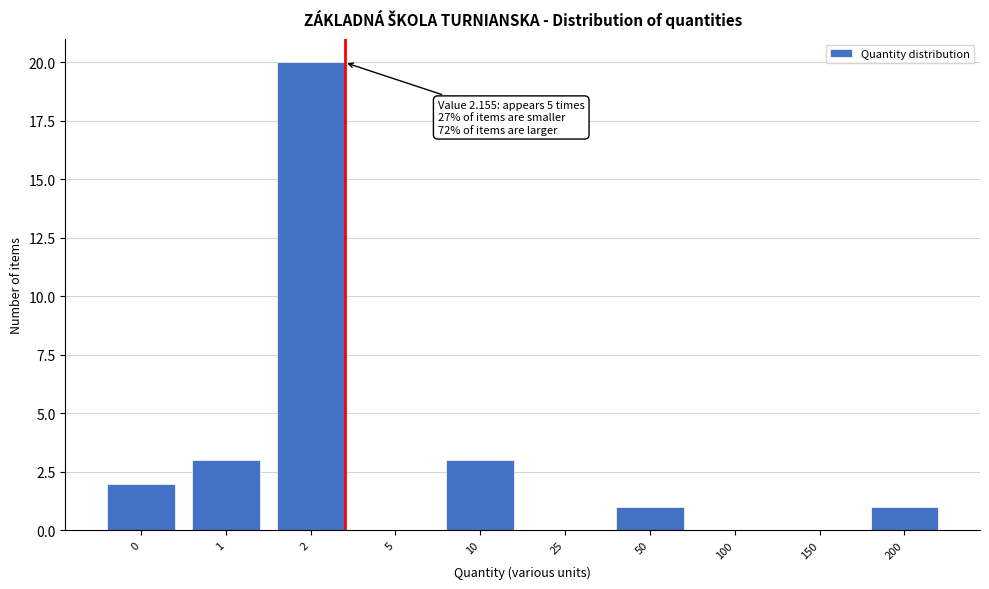

Reading left to right, list all the values displayed in this chart.

0=2	1=3	2=20	5=0	10=3	25=0	50=1	100=0	150=0	200=1